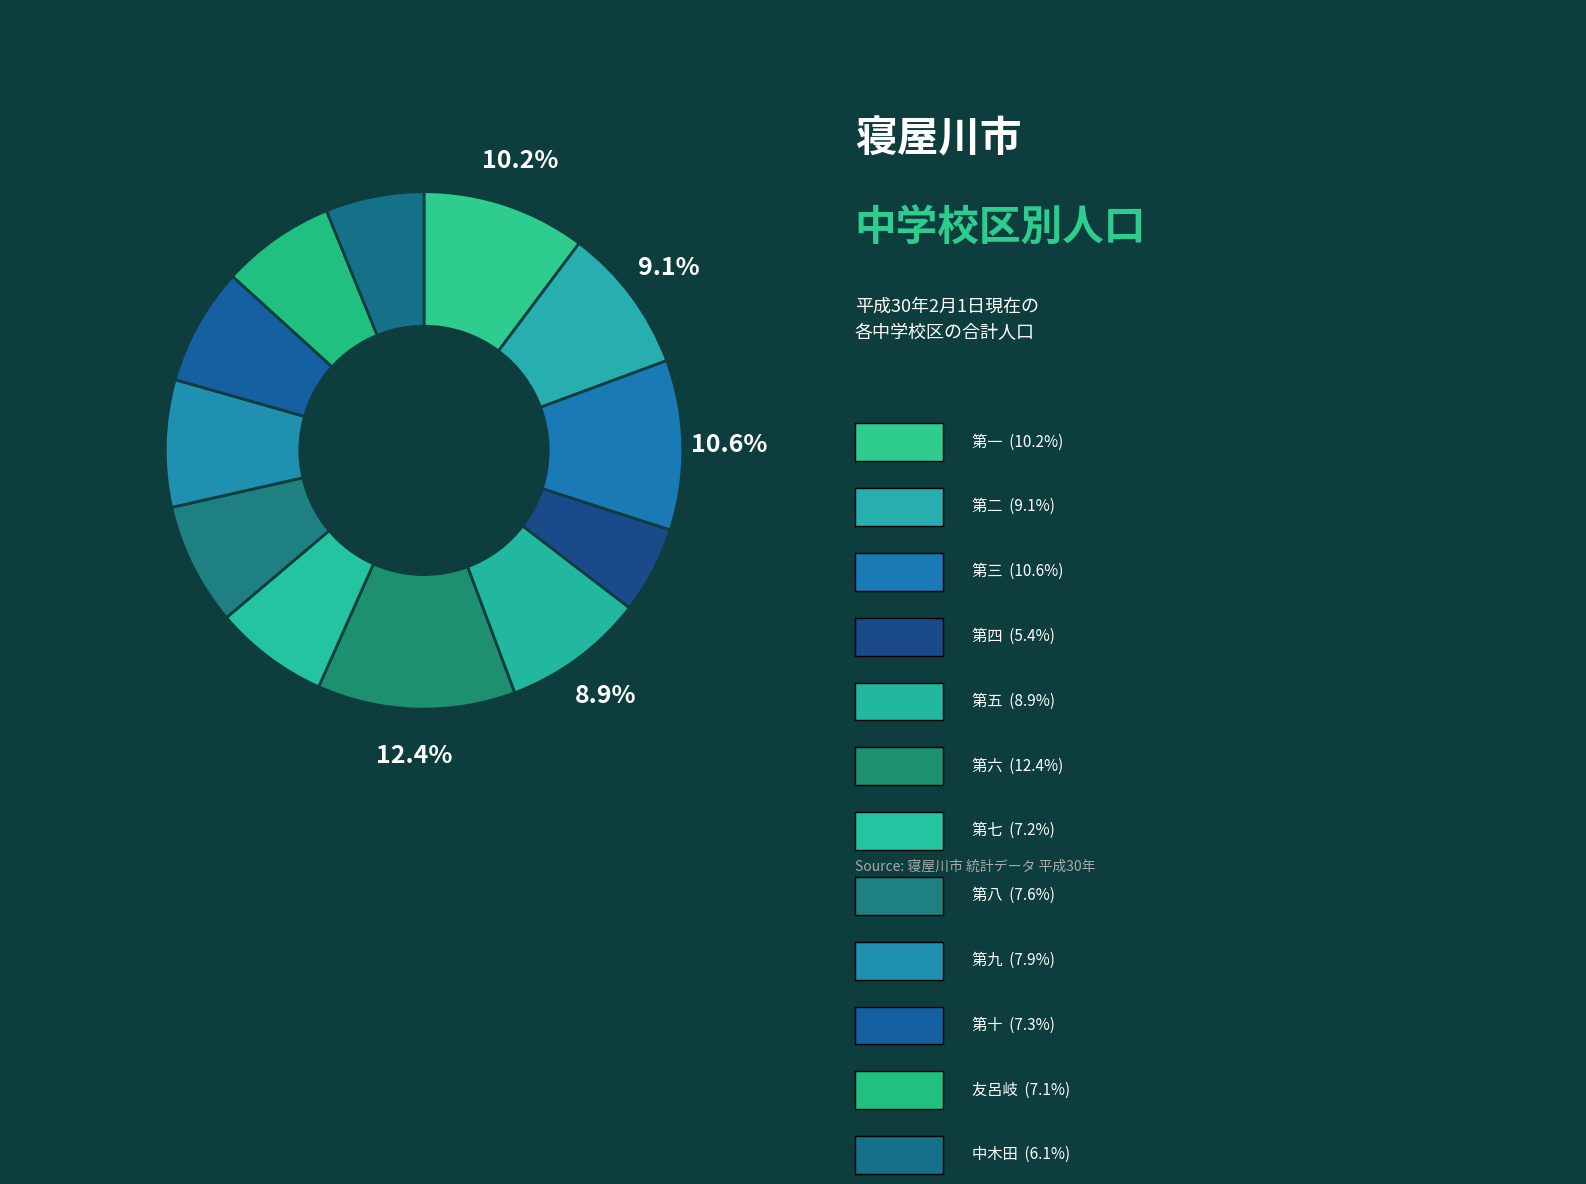

How many segments does this pie chart have?

12